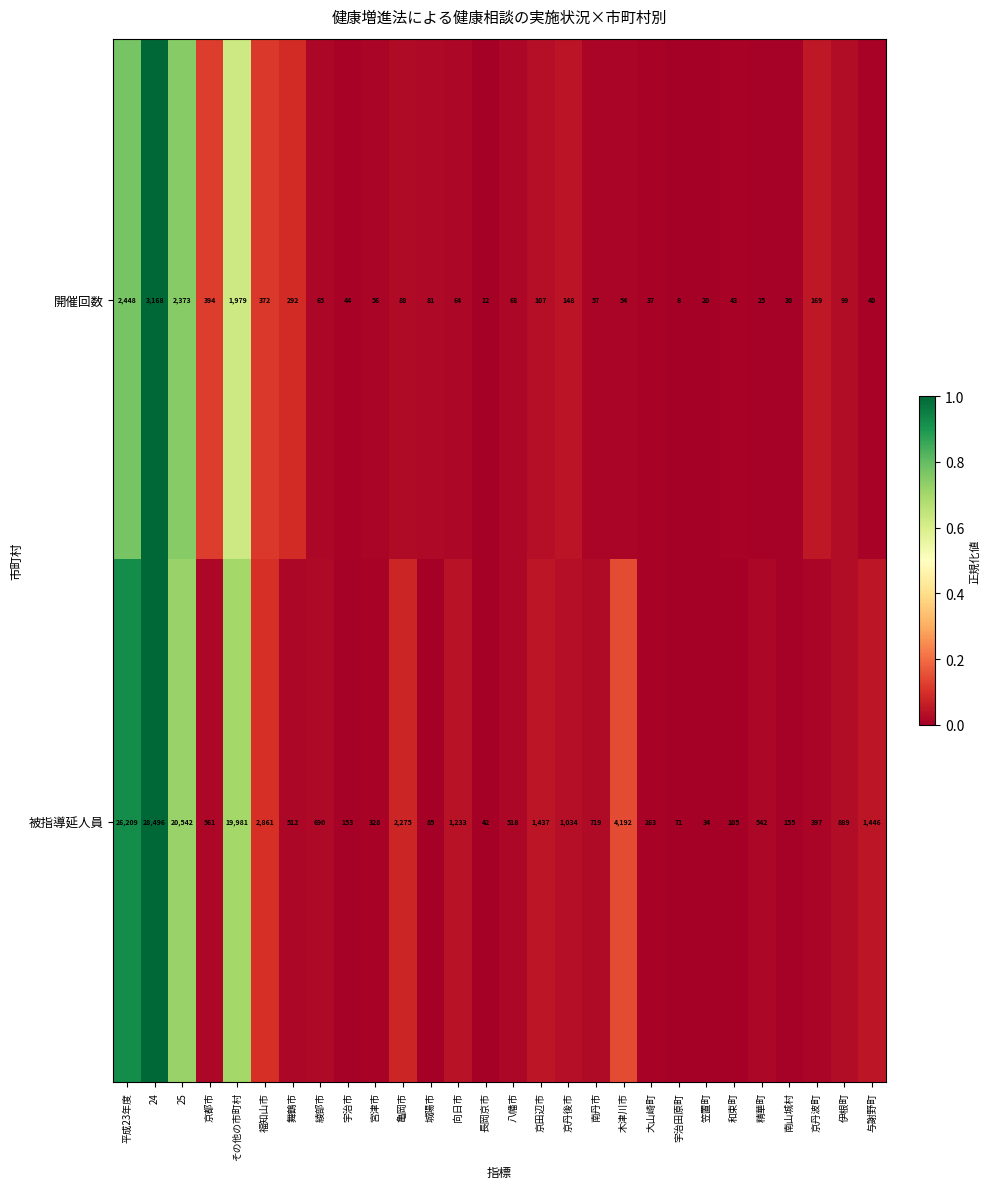

What is the sum of all 開催回数 values?

12341